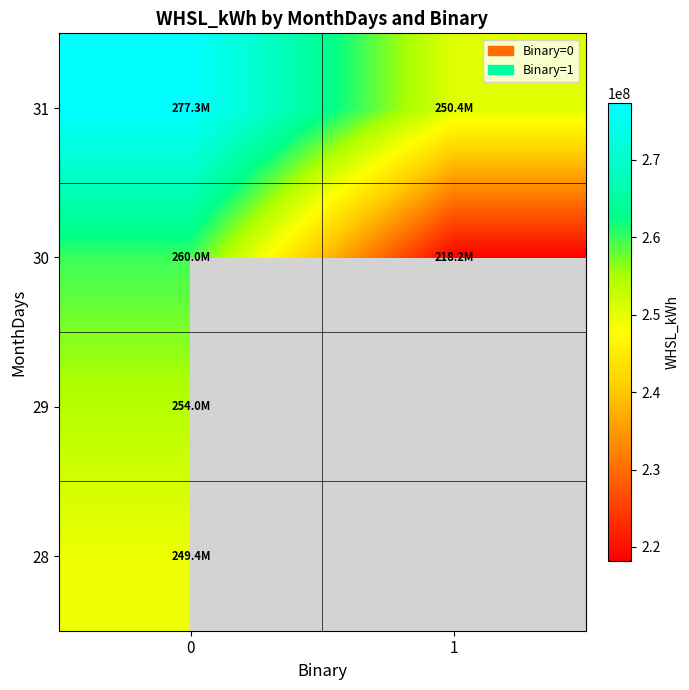

What is the difference between the highest and lowest values at 1?

250421458.0